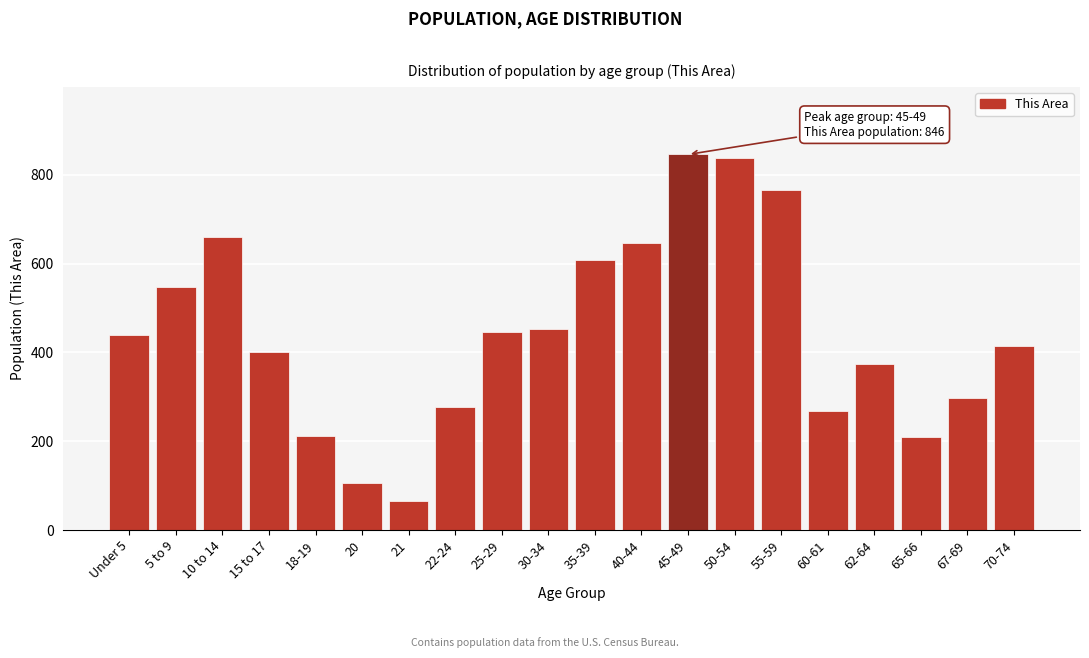

What is the approximate value at 5 to 9, to the nearest 50?

550